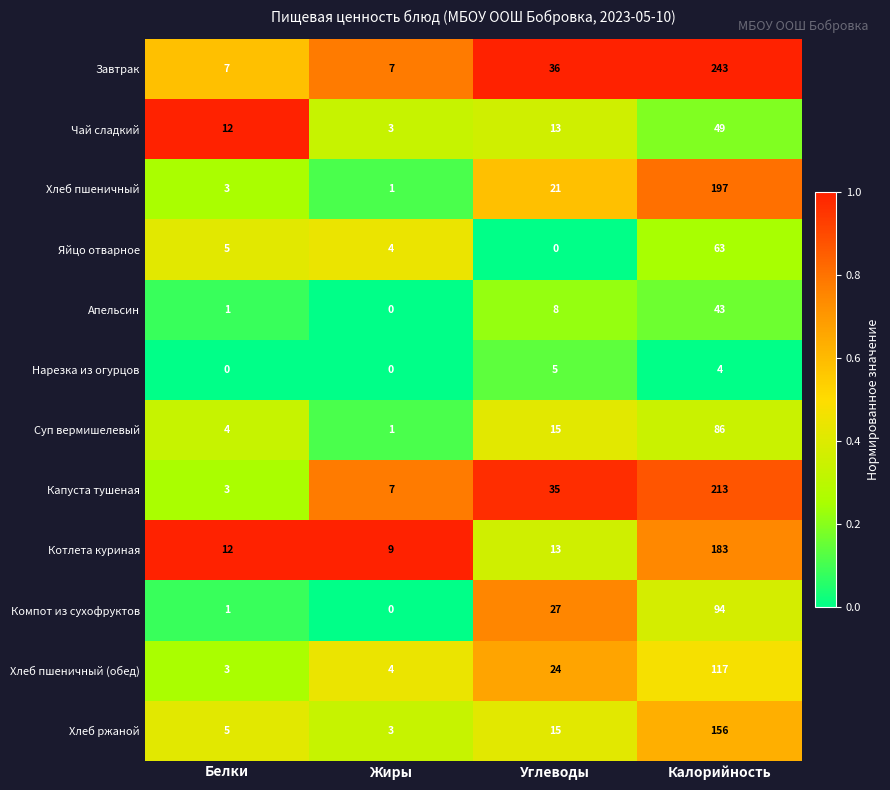

What is the difference between the maximum and minimum values in the Котлета куриная series?

174